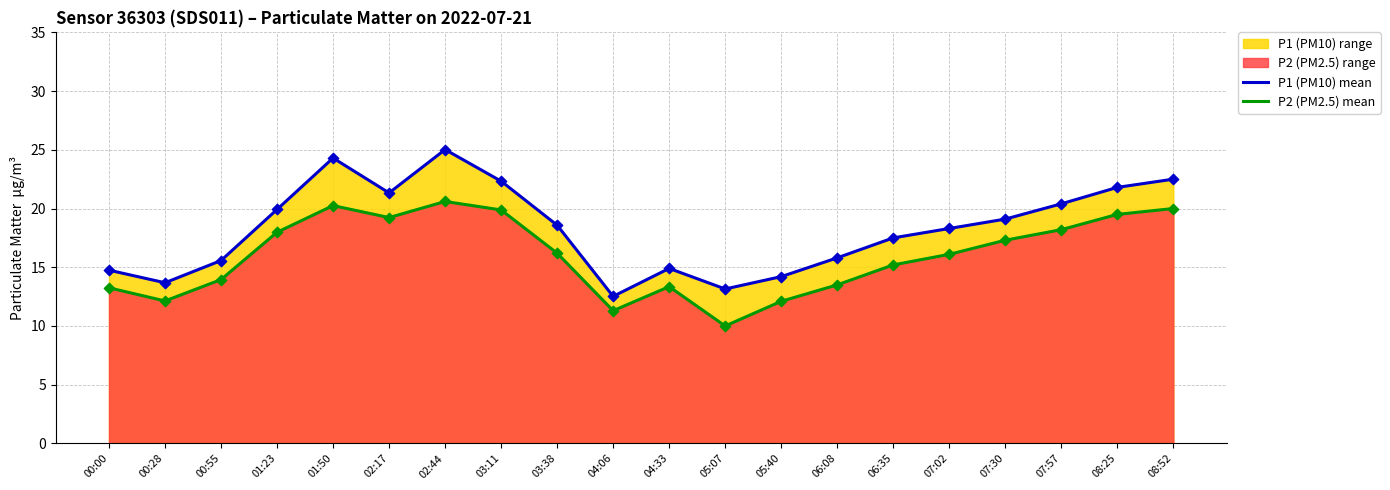

Is the value of P1 (PM10) mean at 02:17 greater than the value of P2 (PM2.5) mean at 07:30?

Yes